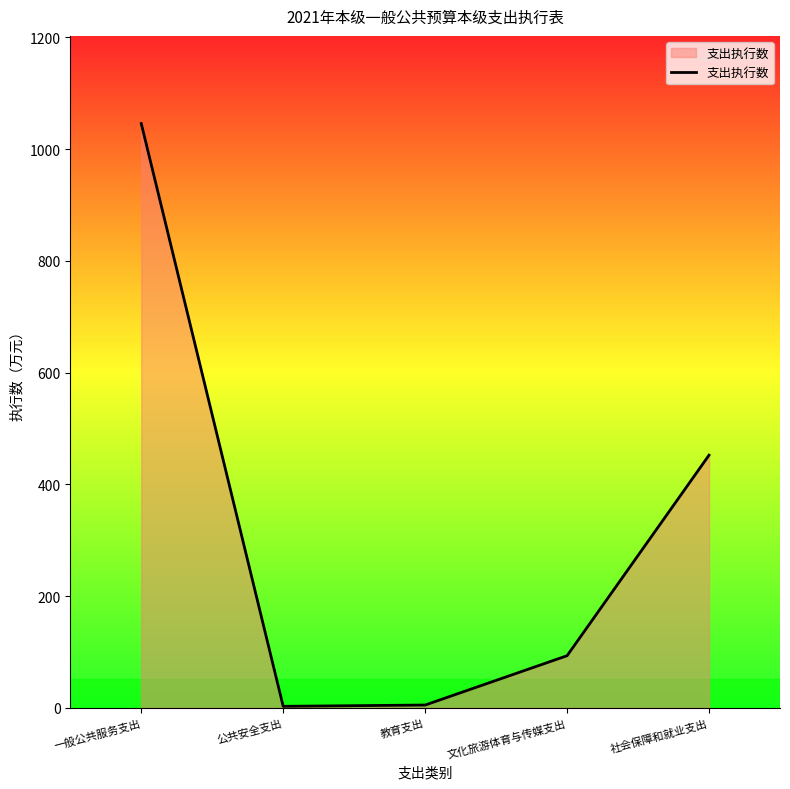

What is the maximum value shown in the chart?

1045.9